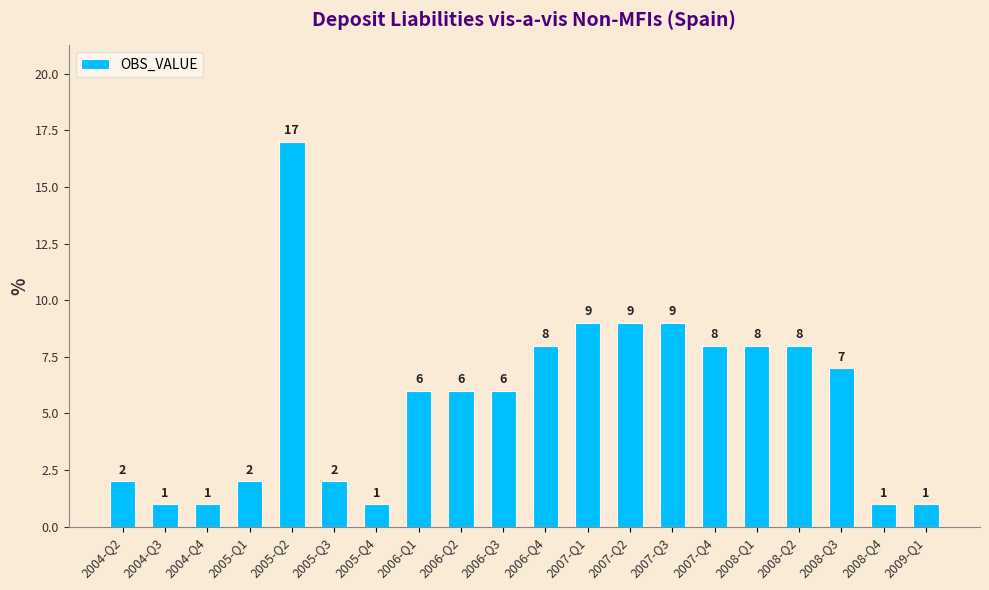

Reading left to right, transcribe all the data shown in this chart.

2	1	1	2	17	2	1	6	6	6	8	9	9	9	8	8	8	7	1	1